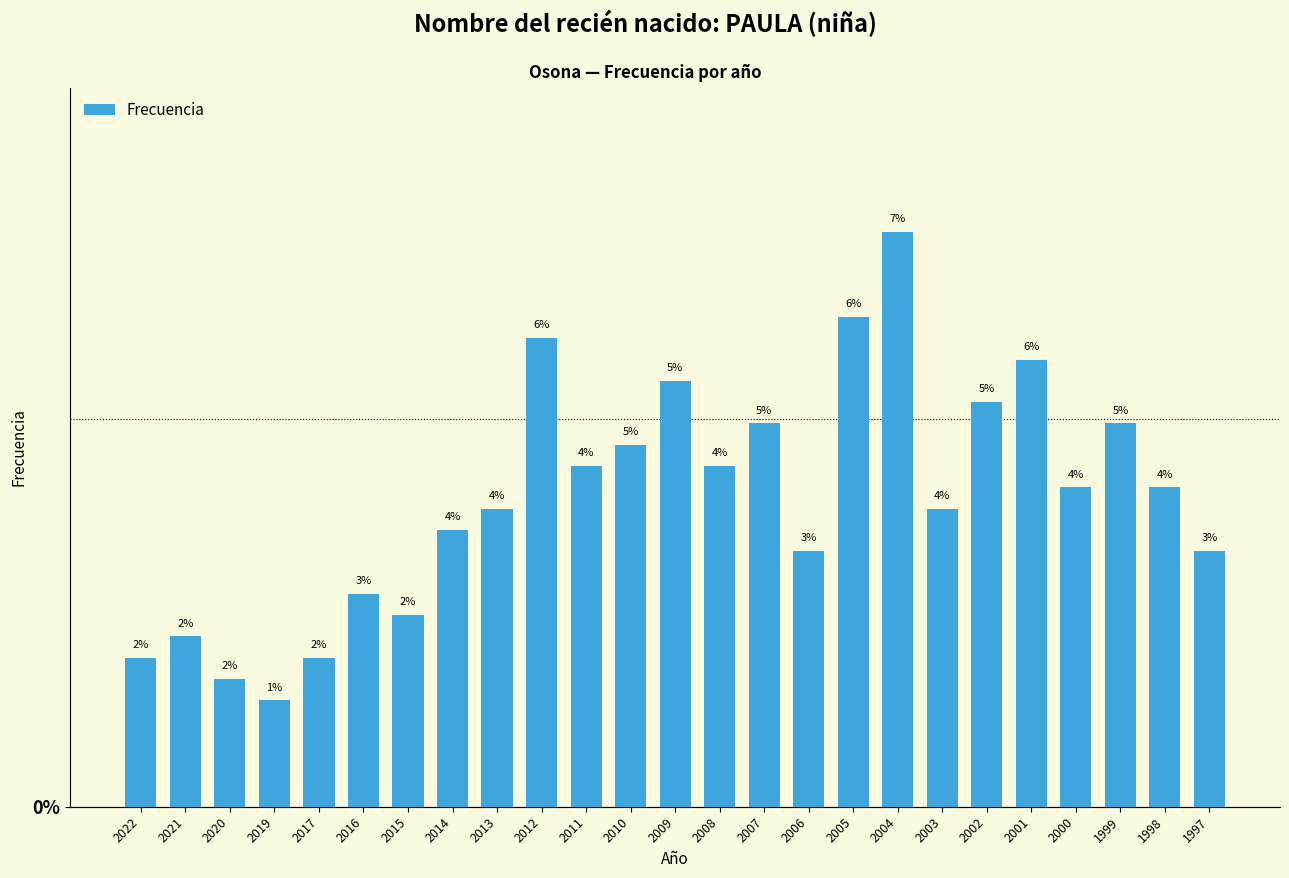

Rank the categories by value from lowest to highest.

2019, 2020, 2022, 2017, 2021, 2015, 2016, 2006, 1997, 2014, 2013, 2003, 2000, 1998, 2011, 2008, 2010, 2007, 1999, 2002, 2009, 2001, 2012, 2005, 2004